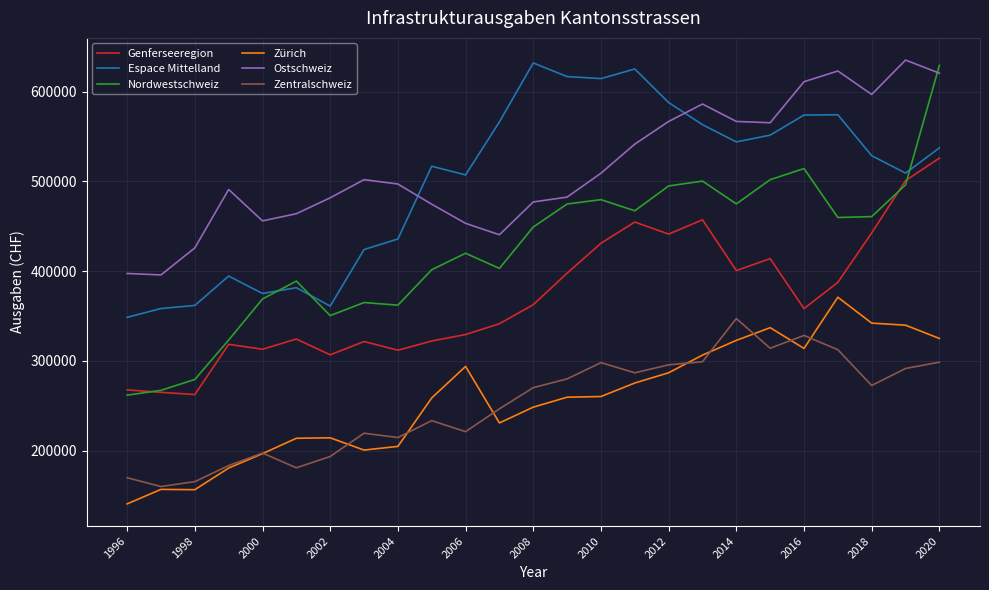

At how many categories does at least one series exceed 373099?

25